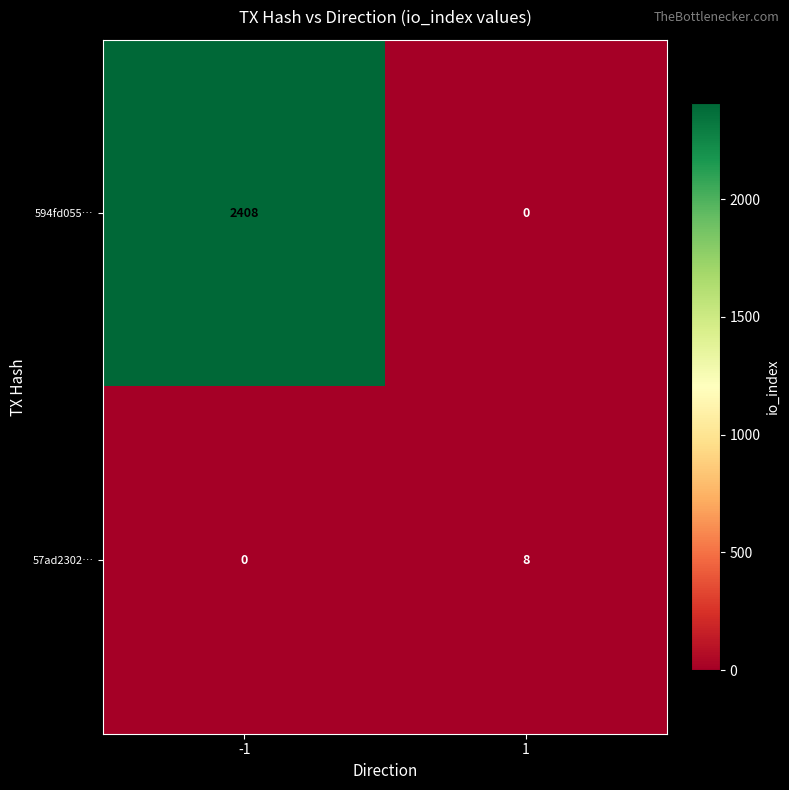

At how many categories does at least one series exceed 101?

1